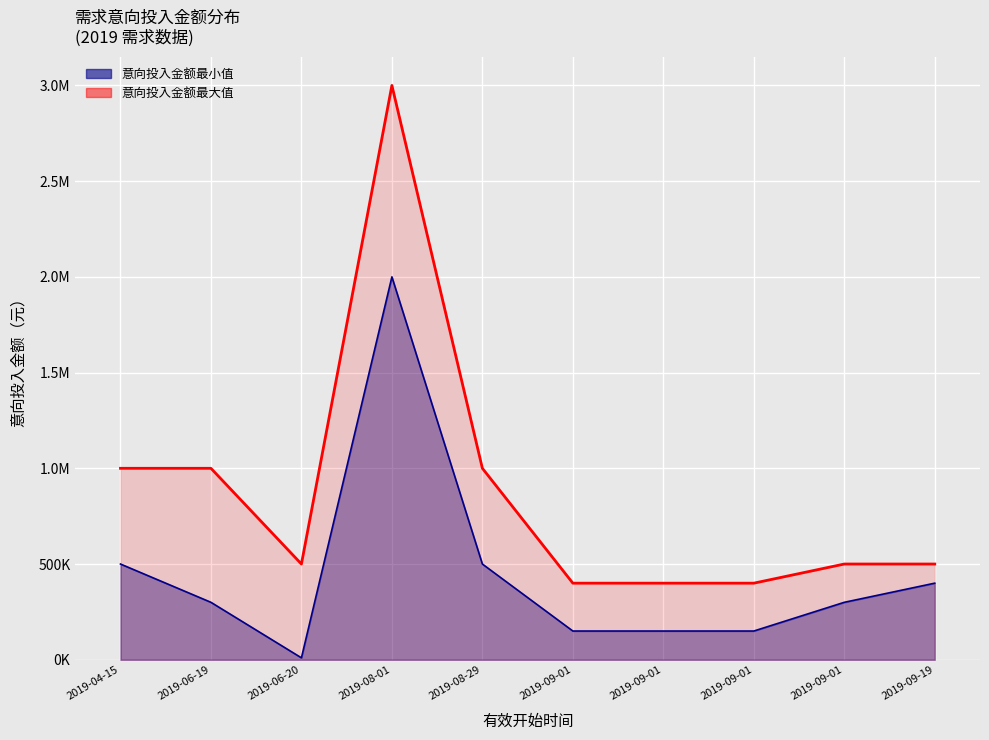

Which series has the largest total across all categories?

意向投入金额最大值